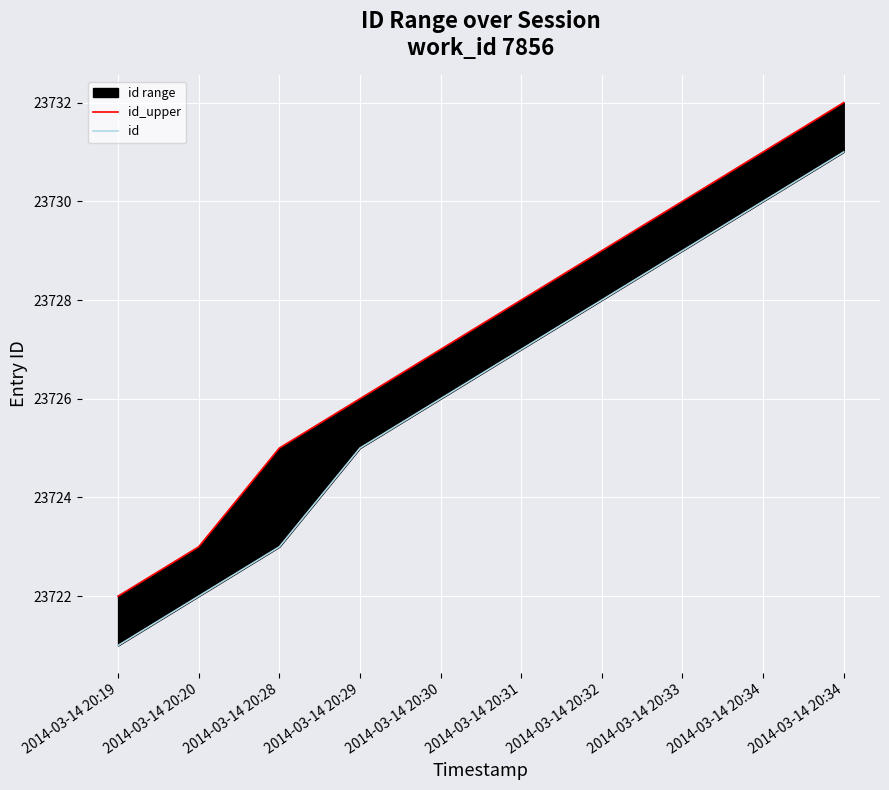

True or false: id_upper has more than 1 points higher than both neighbors.

False